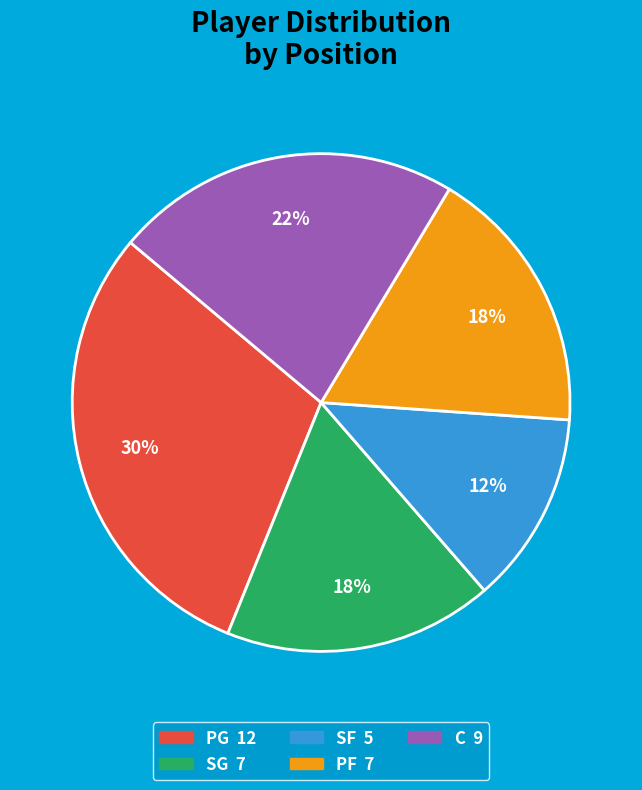

Is the sum of C and SF greater than half?

No